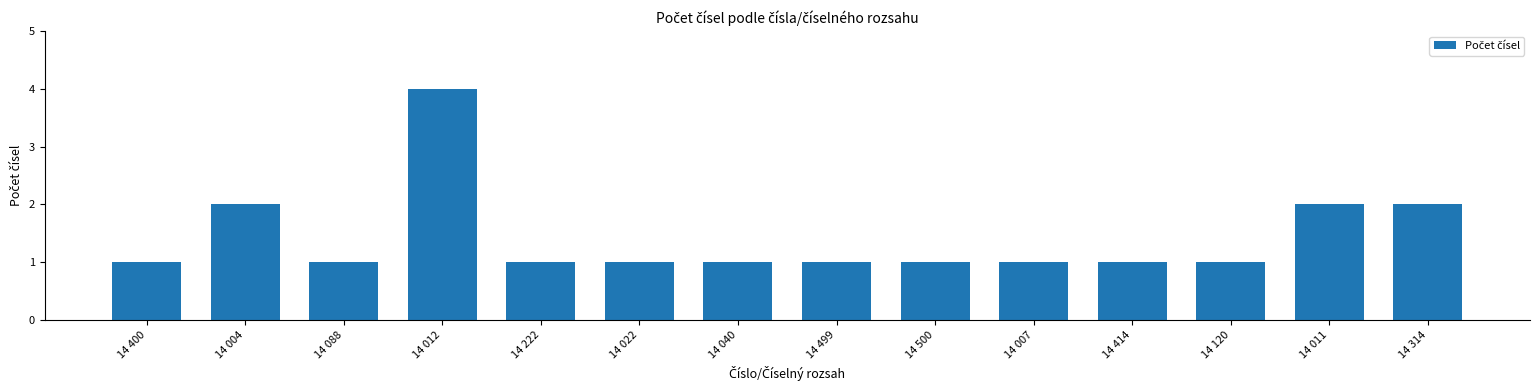

The value at 14 004 is 2. True or false?

True